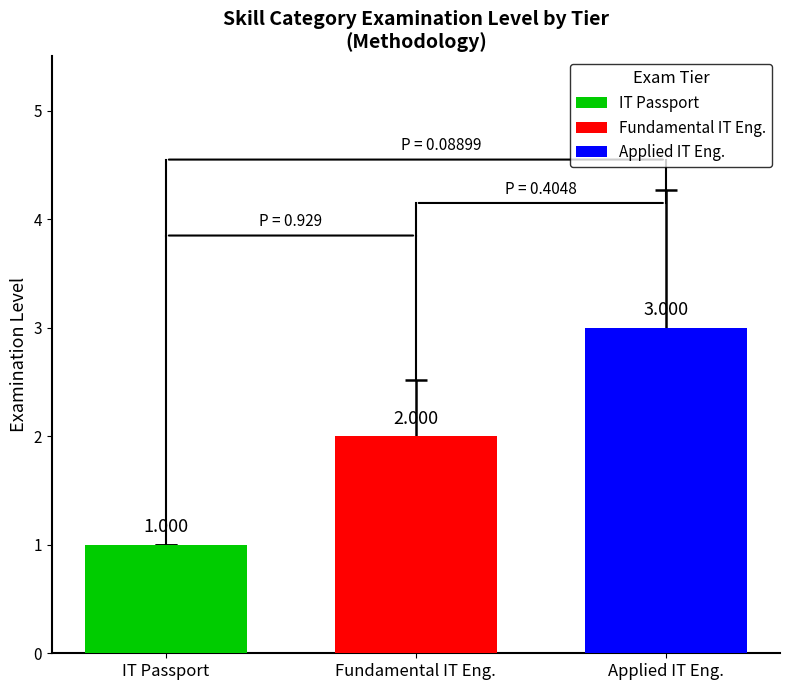

Which series has the widest spread of values?

IT Passport